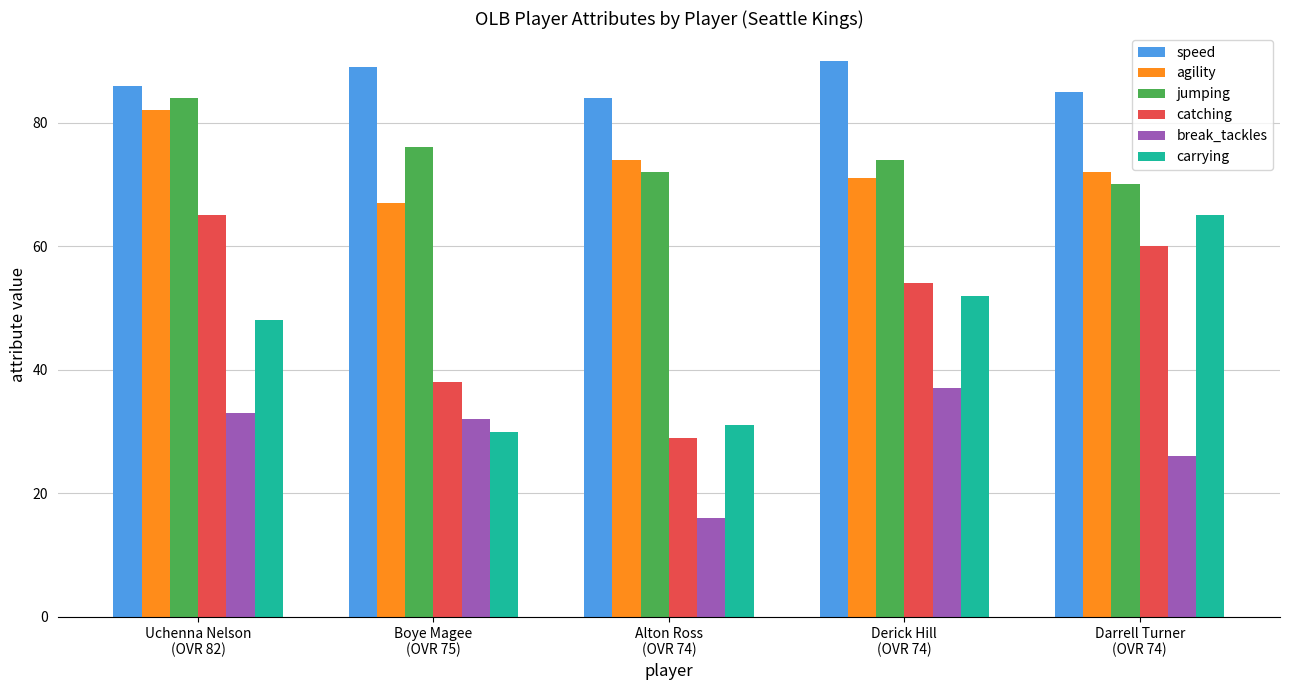

What is the label of the 2nd bar from the right?

Derick Hill
(OVR 74)